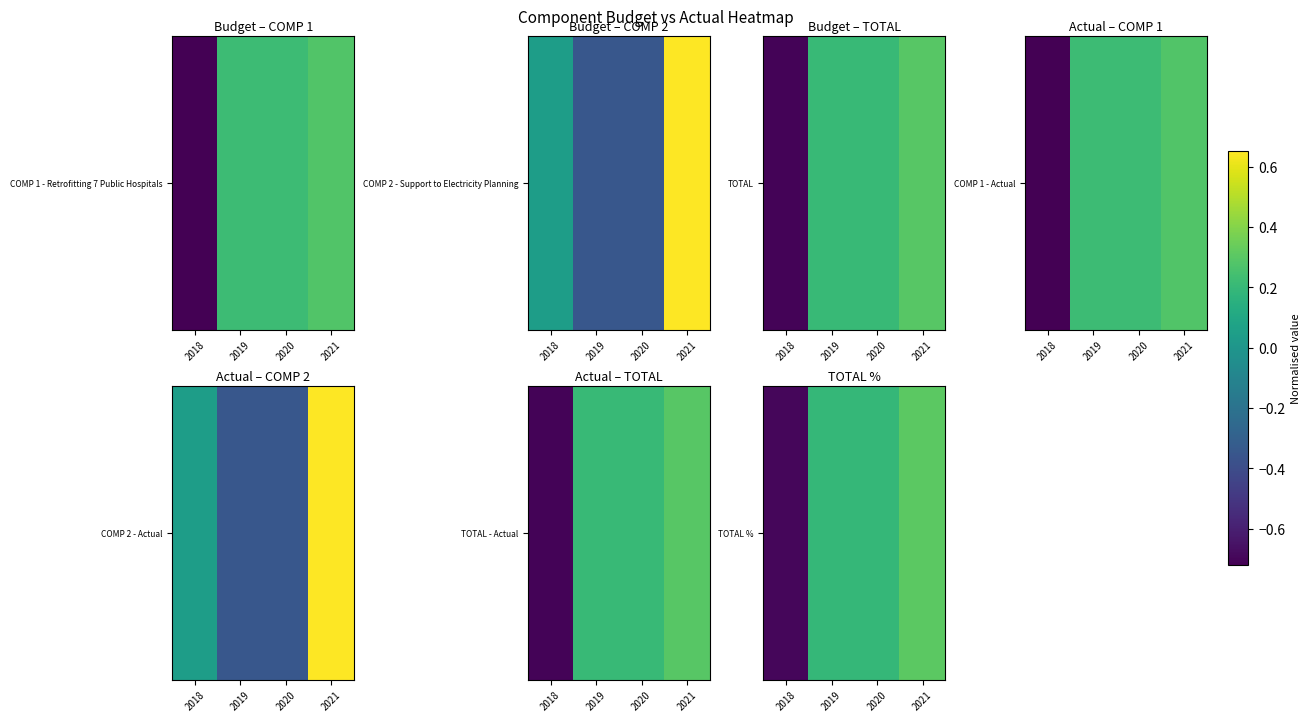

List the labels in order of value, largest first.

2021, 2019, 2020, 2018